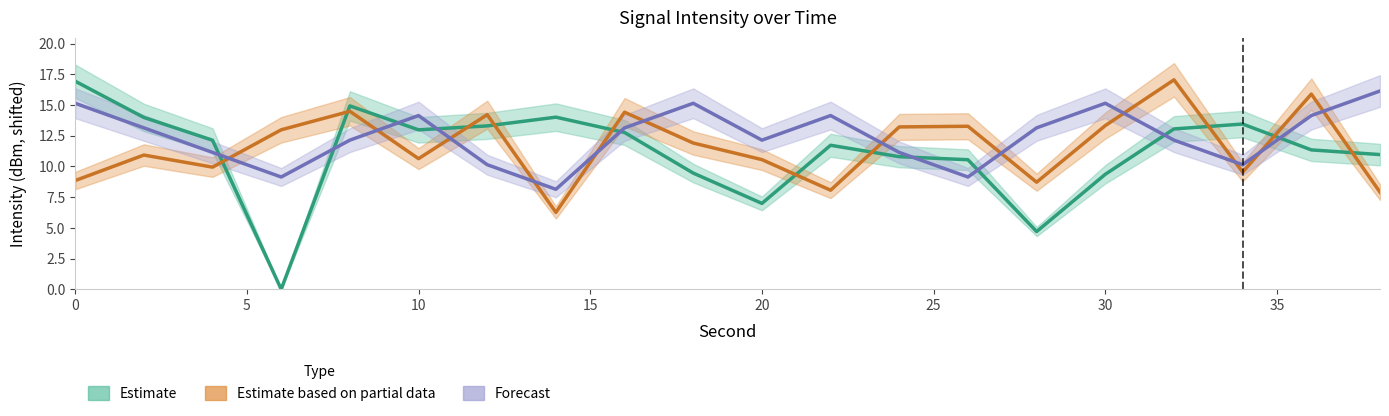

Does the chart display data point markers on the line(s)?

No